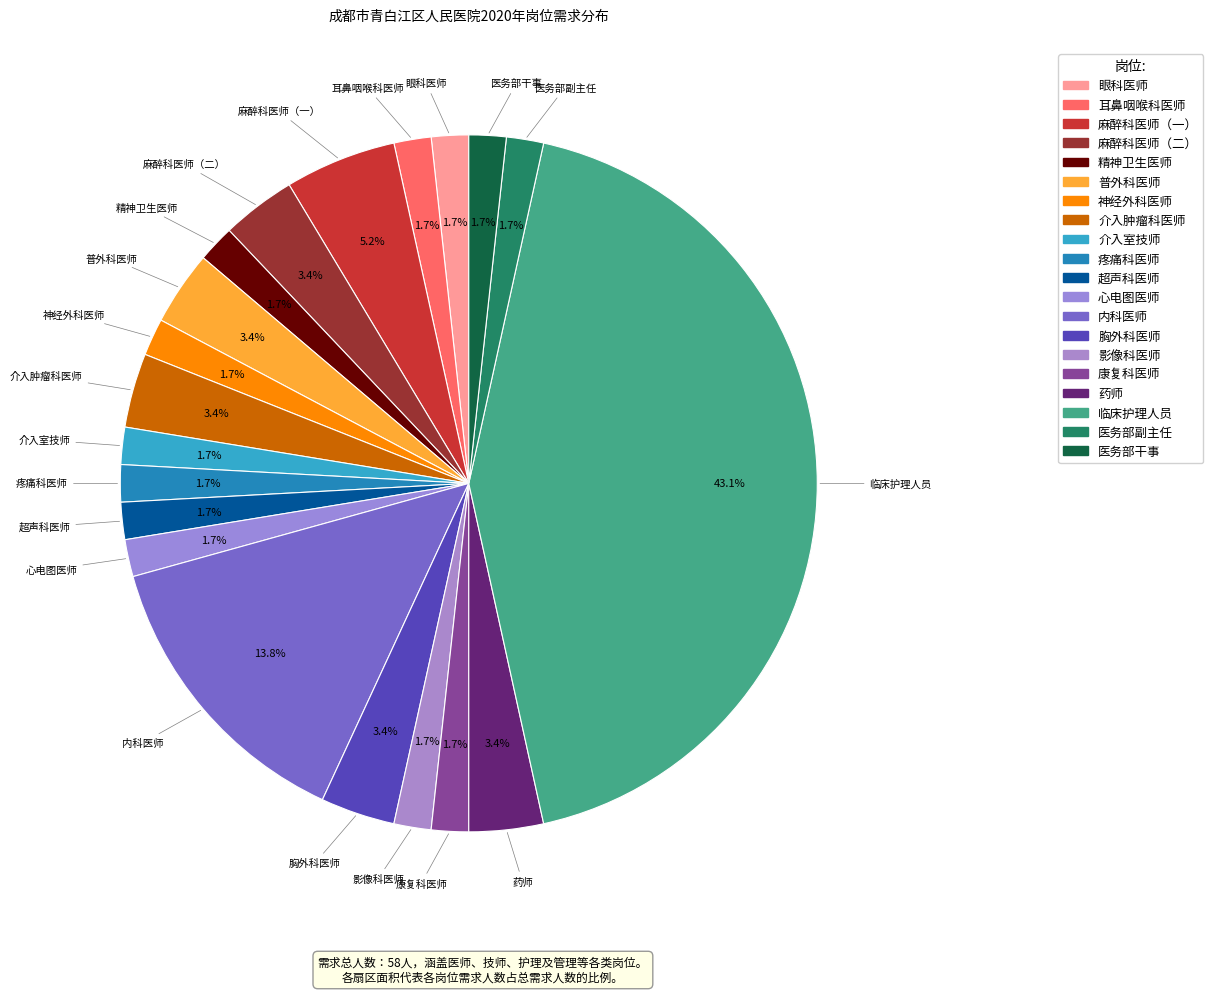

To the nearest percent, what is the average slice percentage?

5%